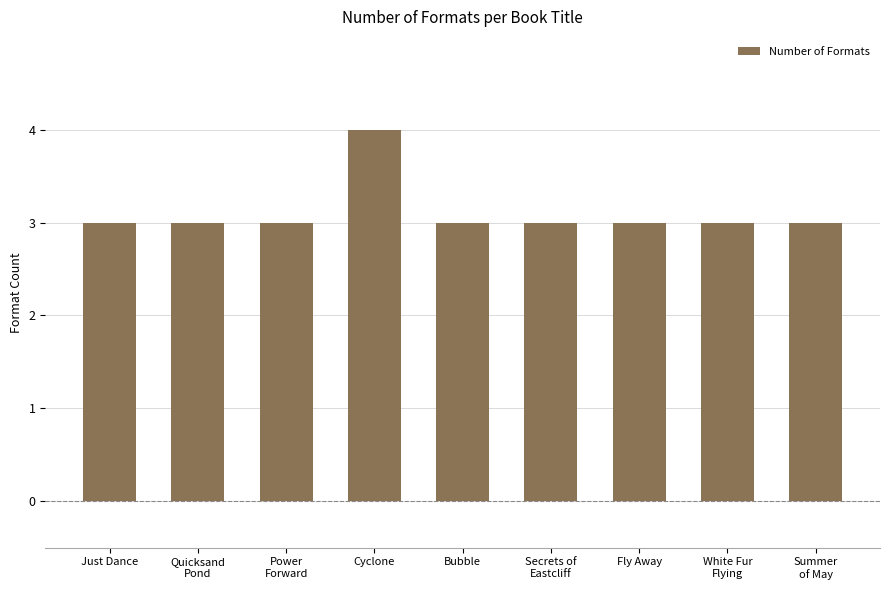

Which has a higher value, Bubble or Cyclone?

Cyclone